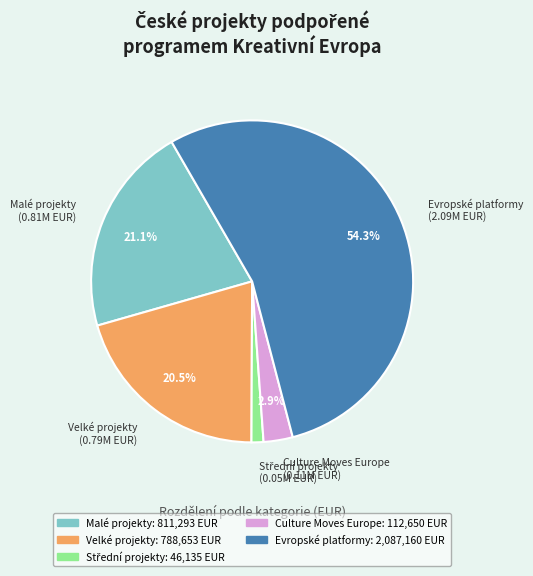

Which category has the biggest portion of the pie?

Evropské platformy